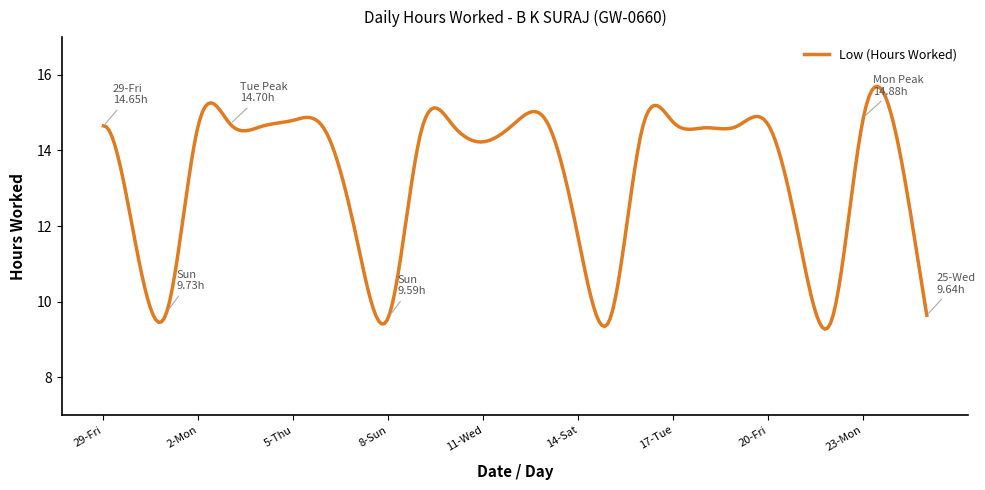

What is the greatest value displayed?

15.7